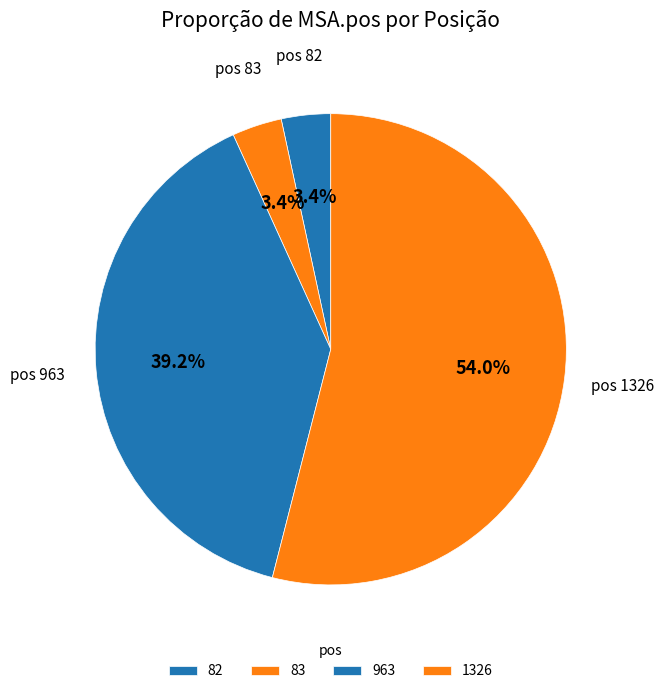

Is it true that 963 is 51% of the pie?

False